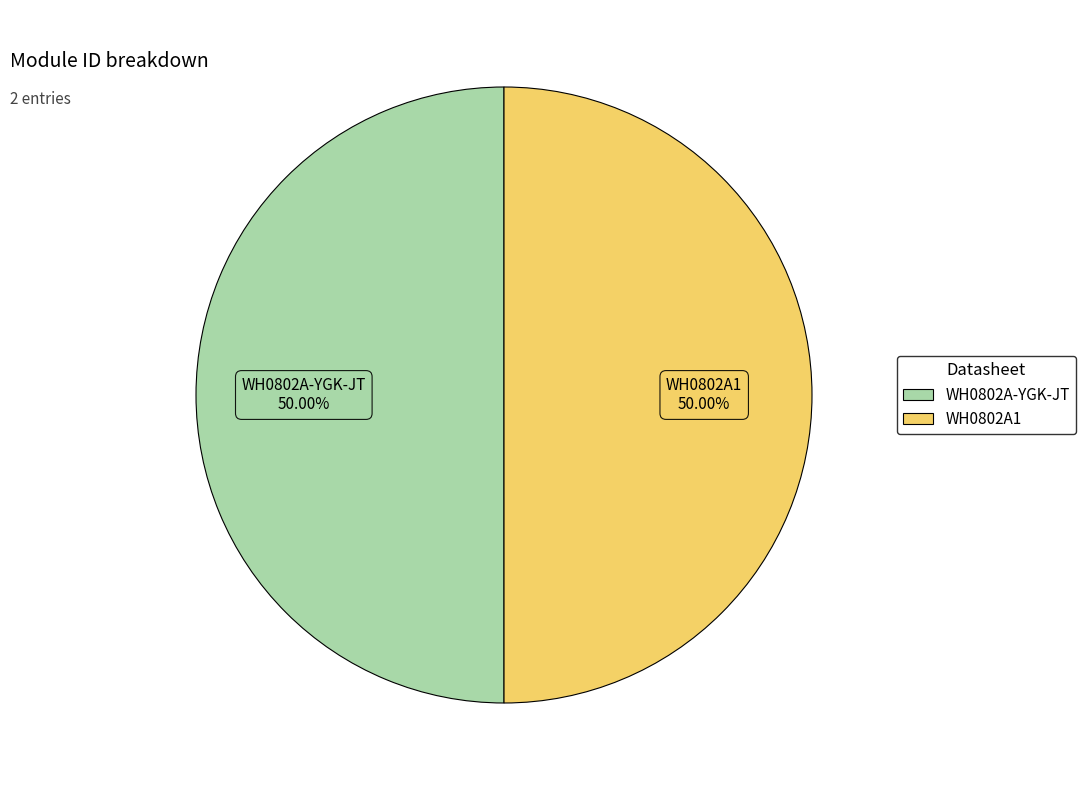

What percentage is the WH0802A-YGK-JT slice, to the nearest percent?

50%